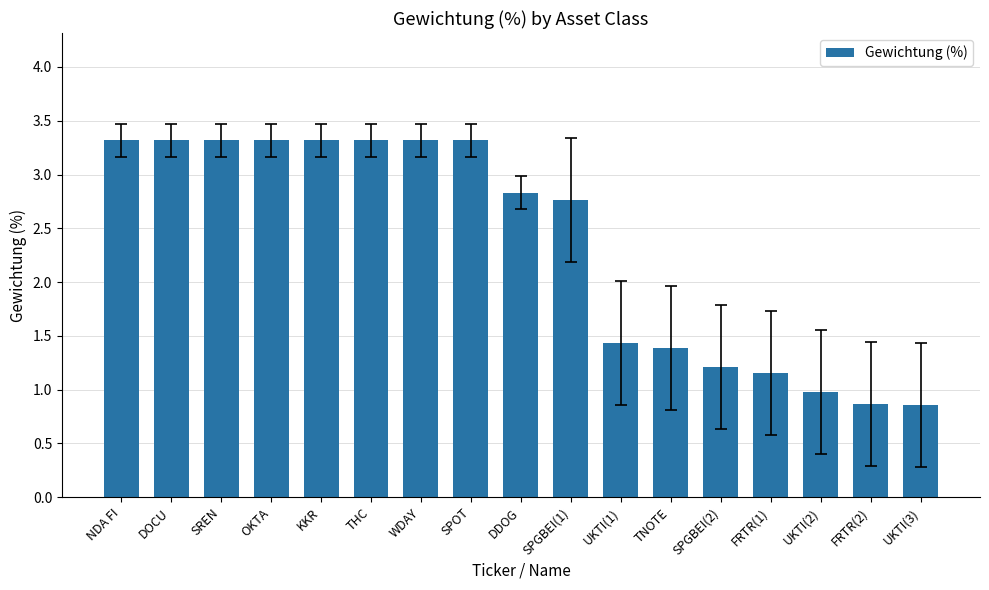

What is the value of the 7th bar from the left?

3.3